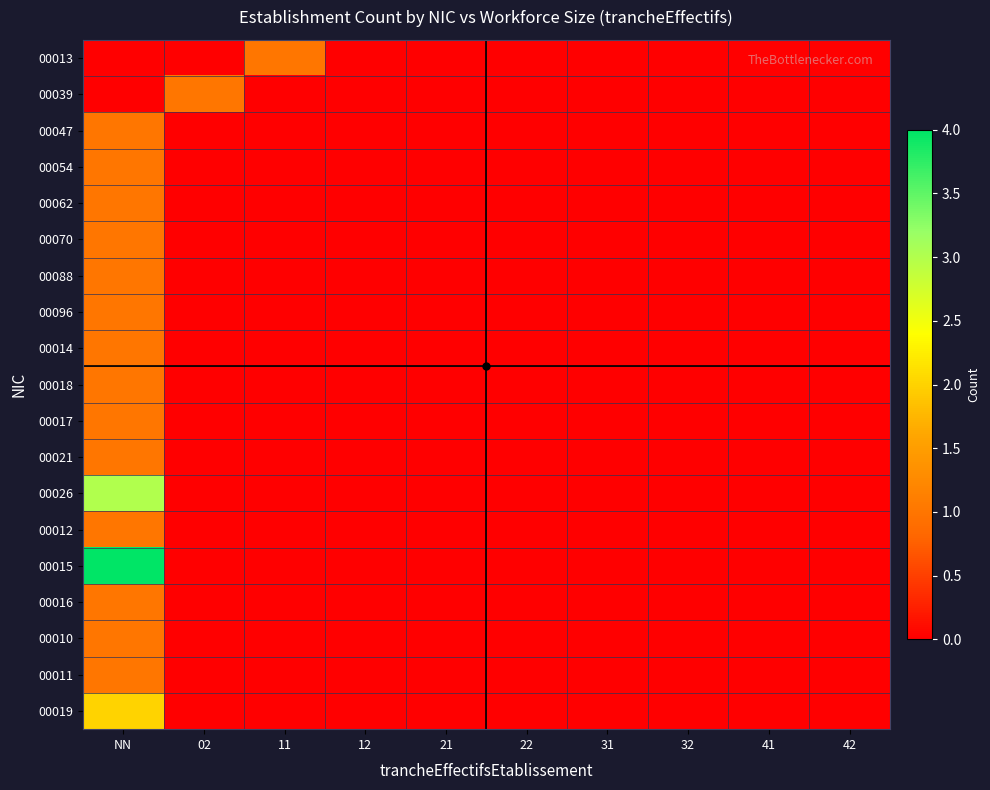

Which series changed the most between NN and 02?

00015